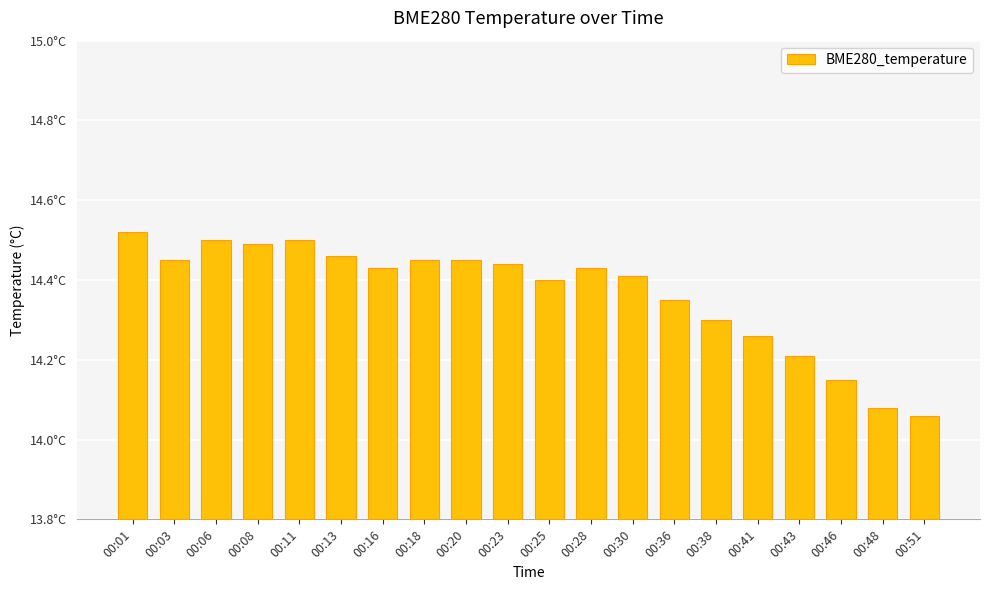

What is the change in value from 00:11 to 00:41?

-0.2